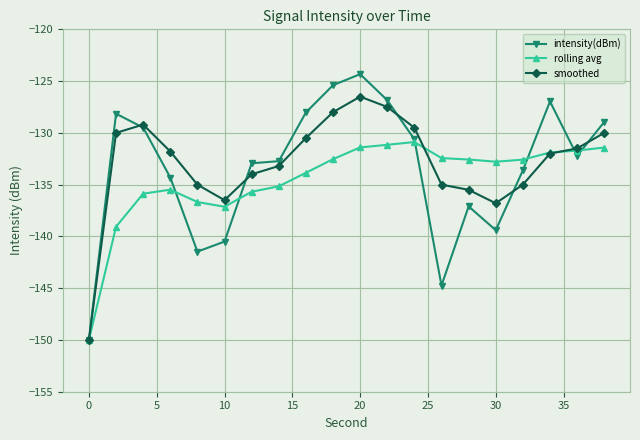

What is the value of the smoothed point at the 6th from the left?

-136.5